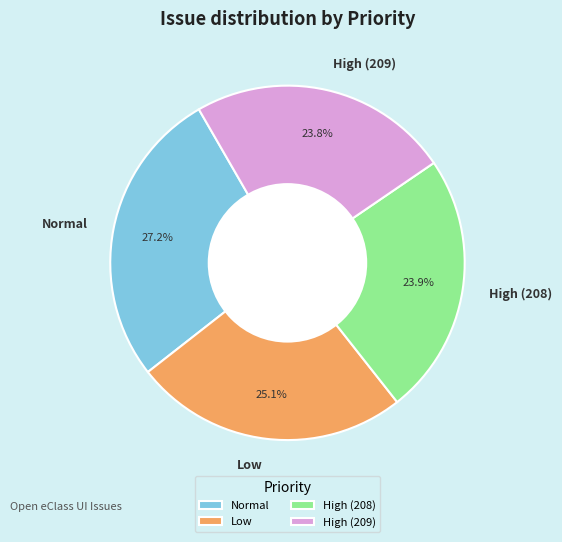

Which category has the biggest portion of the pie?

Normal